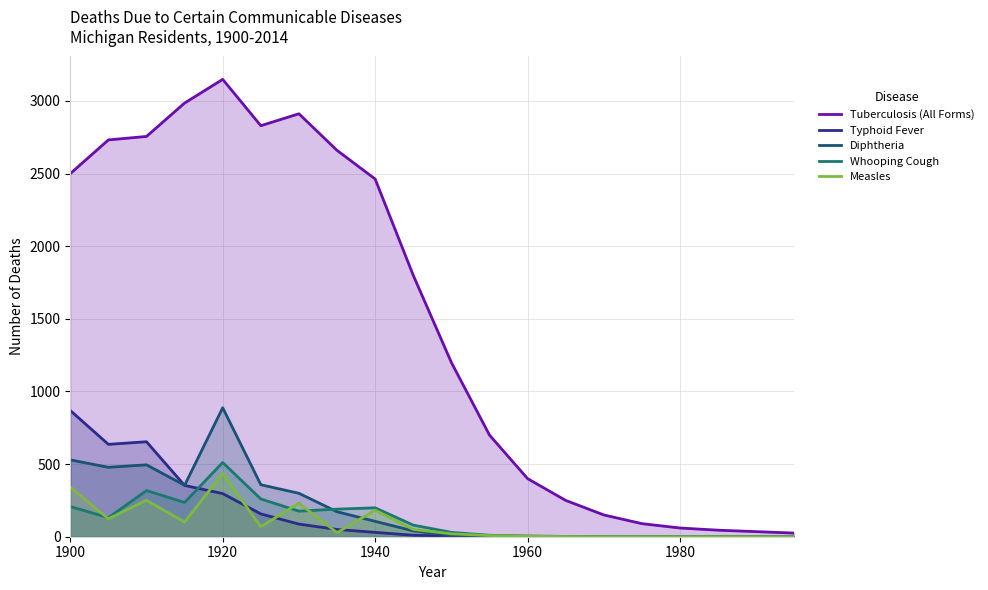

At which category does the chart reach its peak across all series?

1920